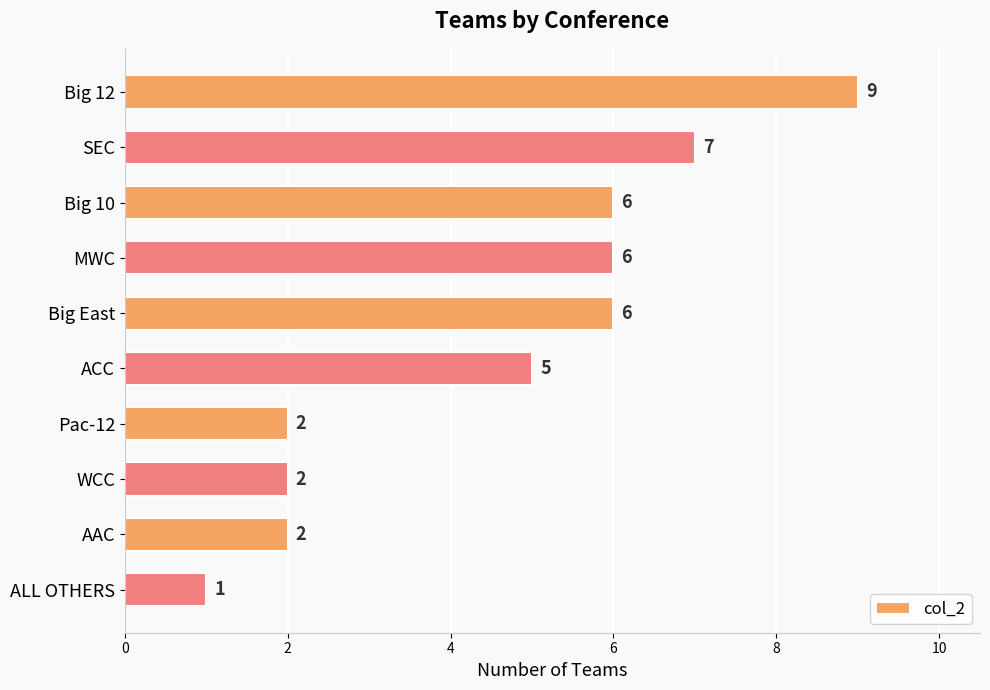

What is the greatest value displayed?

9